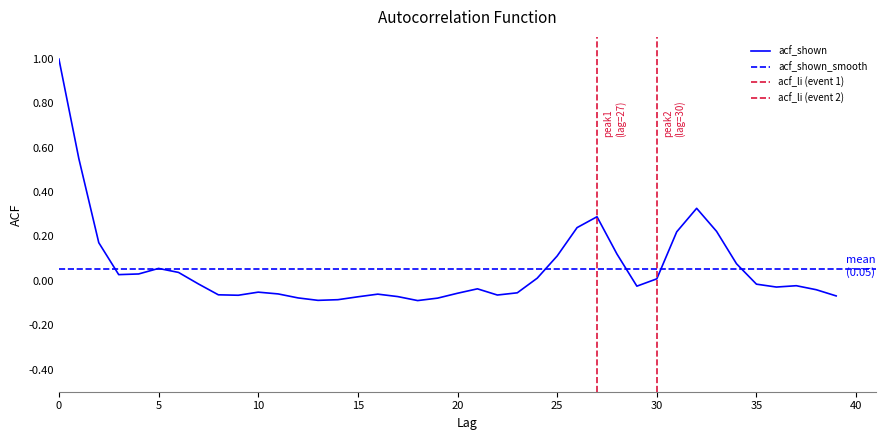

The acf_shown series shows 0.0 at 5. True or false?

False